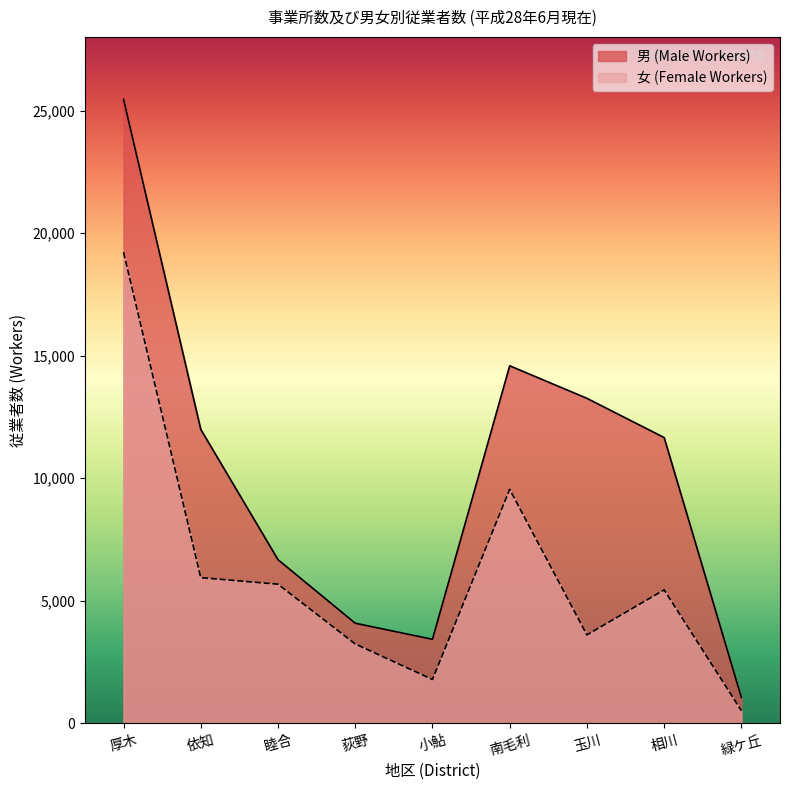

True or false: 男 (Male Workers) and 女 (Female Workers) intersect in this chart.

False